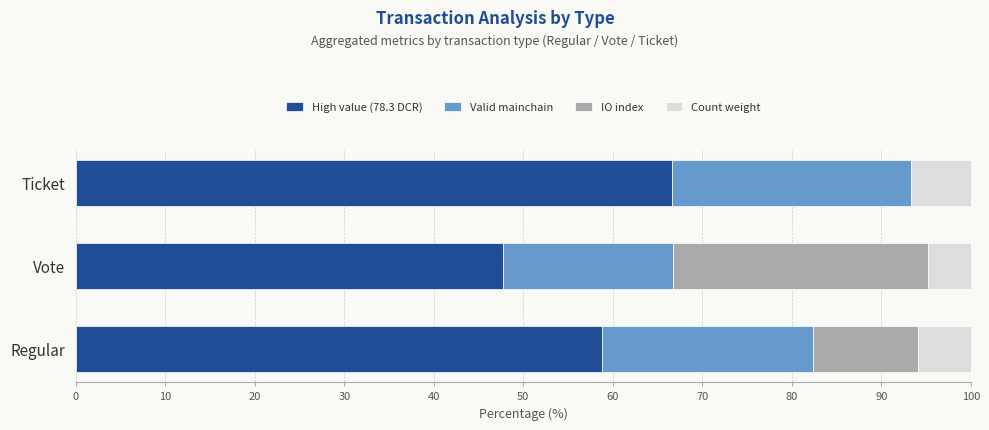

How many series are shown in this chart?

4